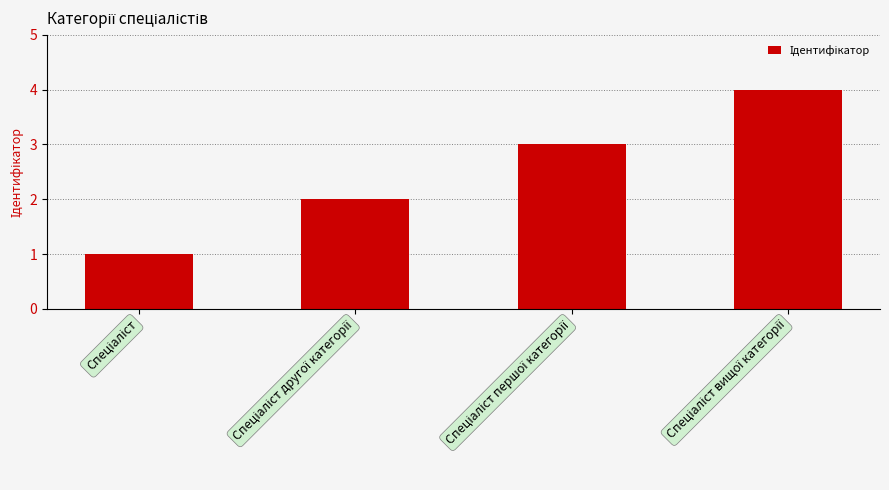

What is the sum of all values?

10